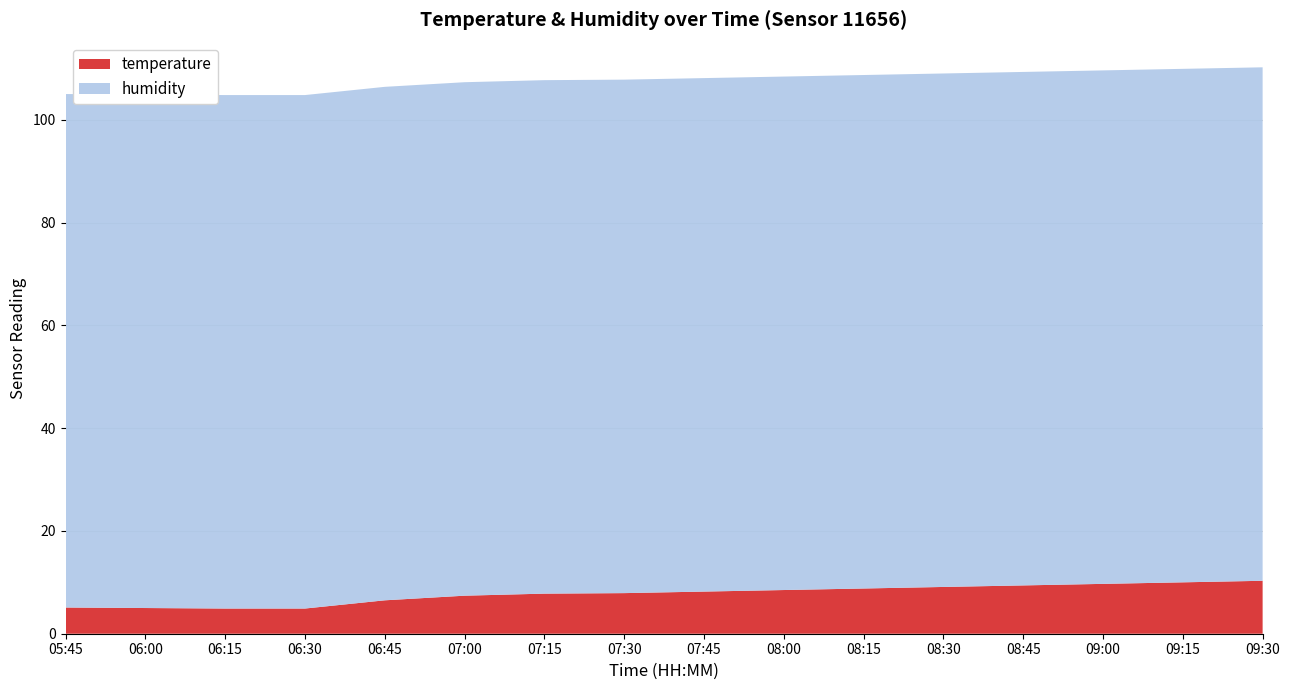

Reading left to right, what are all the values shown in this chart?

temperature: 05:45=5.1	06:00=5.0	06:15=4.9	06:30=4.9	06:45=6.5	07:00=7.4	07:15=7.8	07:30=7.9	07:45=8.2	08:00=8.5	08:15=8.8	08:30=9.1	08:45=9.4	09:00=9.7	09:15=10.0	09:30=10.3
humidity: 05:45=99.9	06:00=99.9	06:15=99.9	06:30=99.9	06:45=99.9	07:00=99.9	07:15=99.9	07:30=99.9	07:45=99.9	08:00=99.9	08:15=99.9	08:30=99.9	08:45=99.9	09:00=99.9	09:15=99.9	09:30=99.9